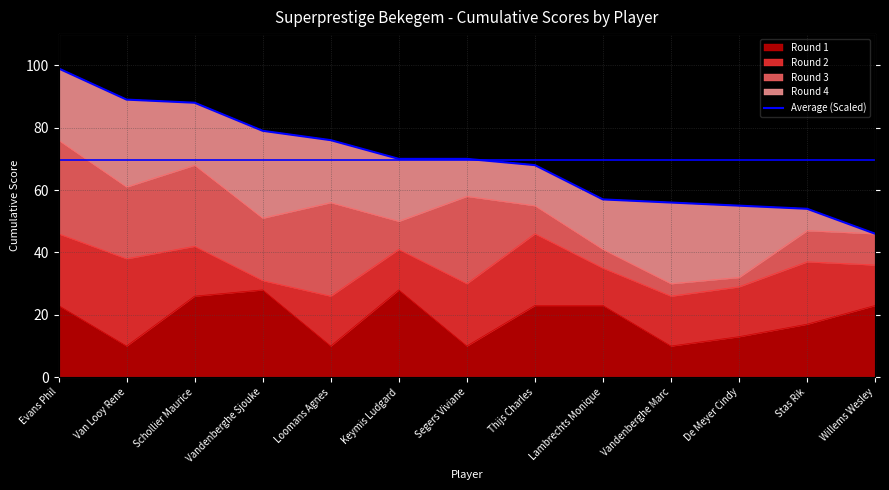

True or false: the data shows 117 at Keymis Ludgard.

False